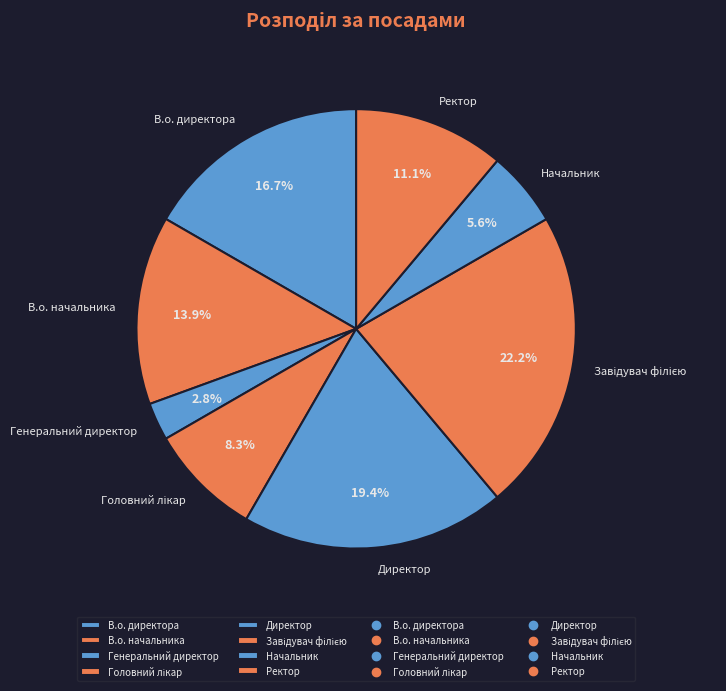

Which slice is the smallest?

Генеральний директор